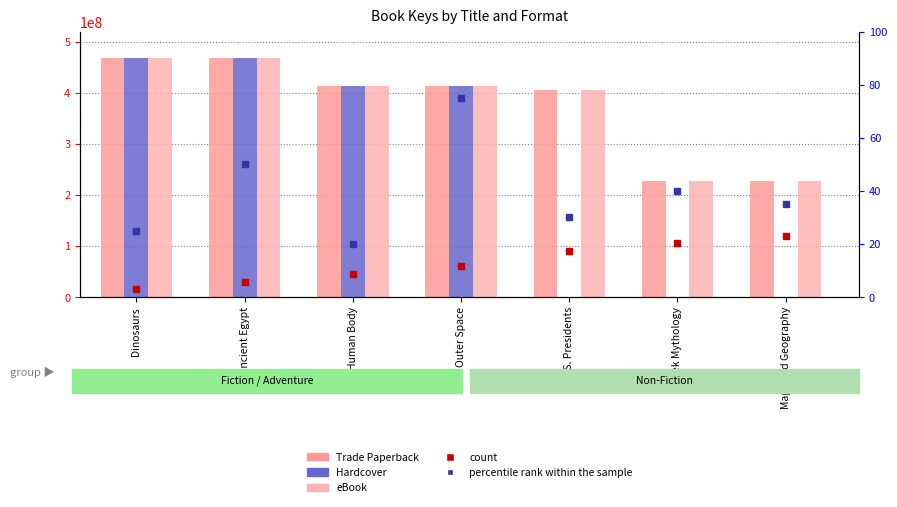

At how many categories does at least one series exceed 292146819?

5